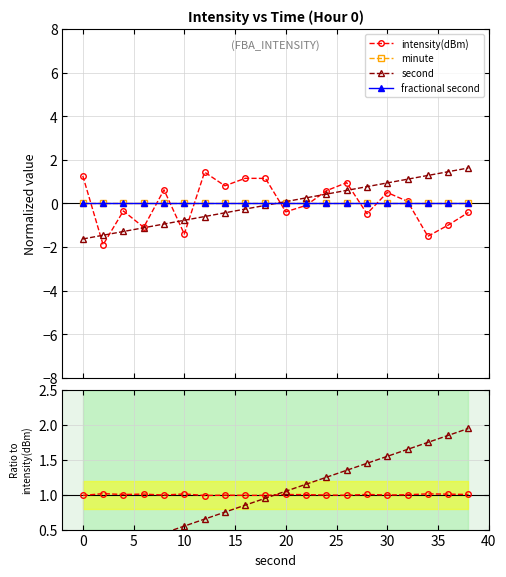

Does the chart have visible grid lines?

Yes